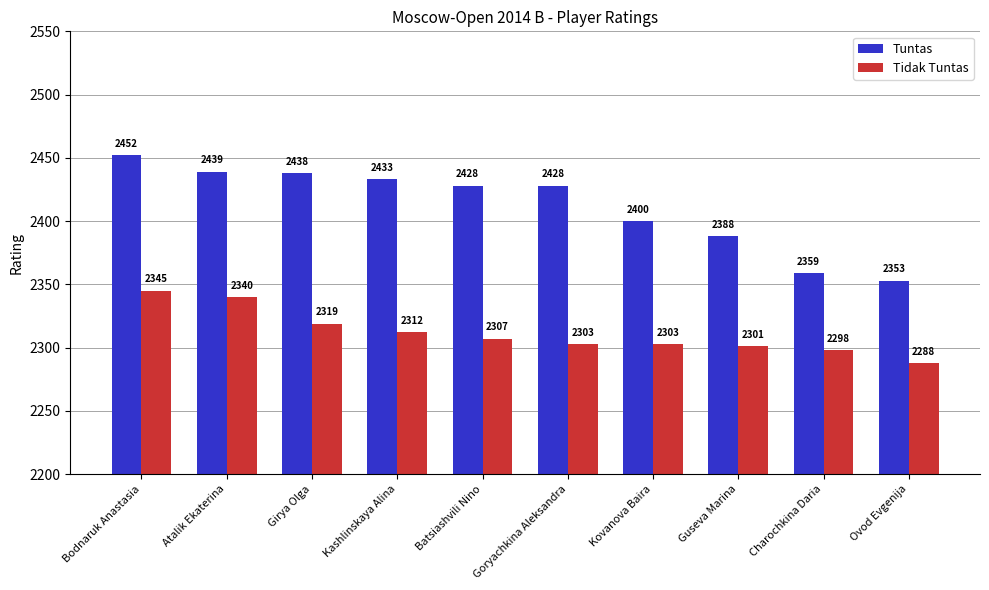

List the series in order of their overall mean, lowest first.

Tidak Tuntas, Tuntas